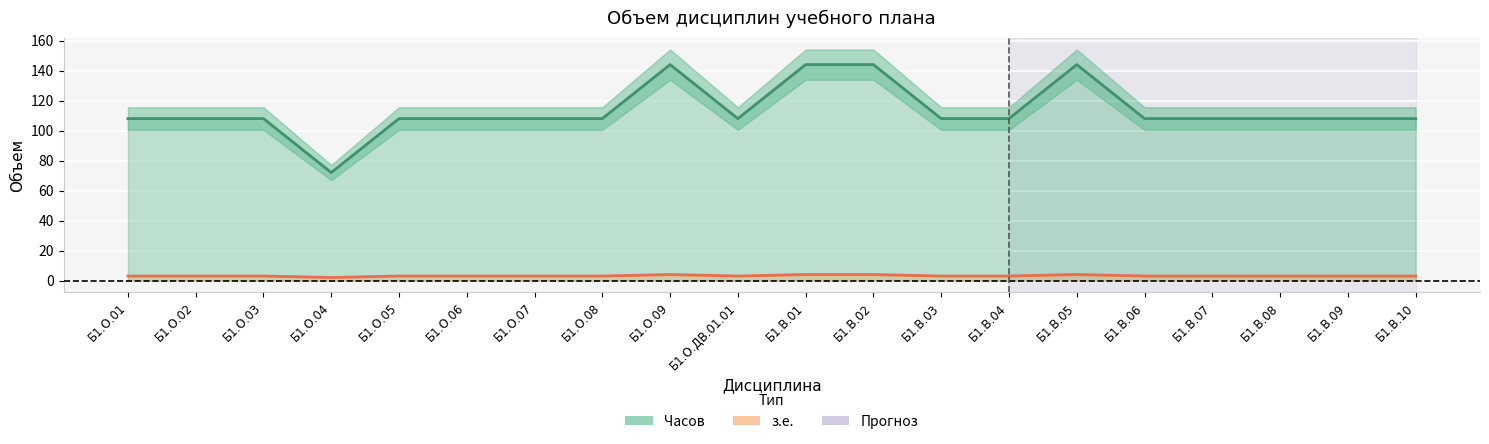

Which series has the widest spread of values?

з.е.